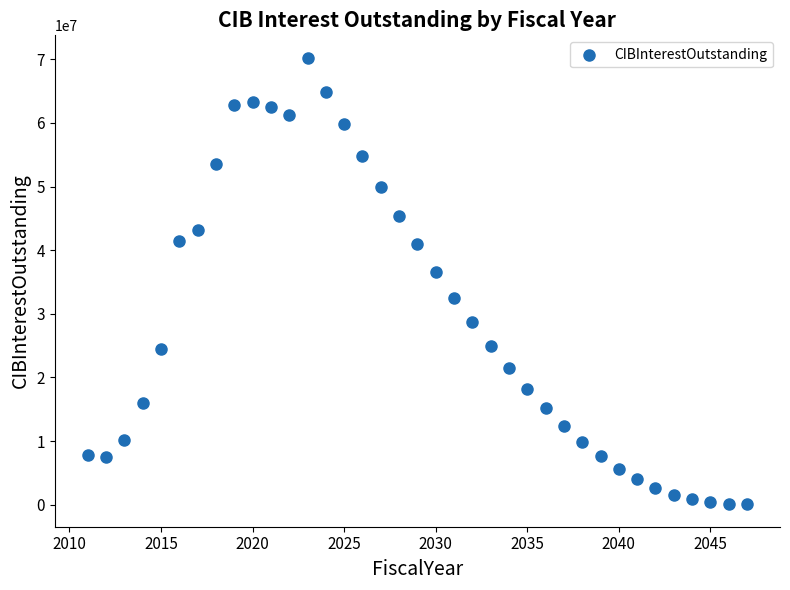

What Y value in the scatter plot is closest to 35152789?

36638507.3